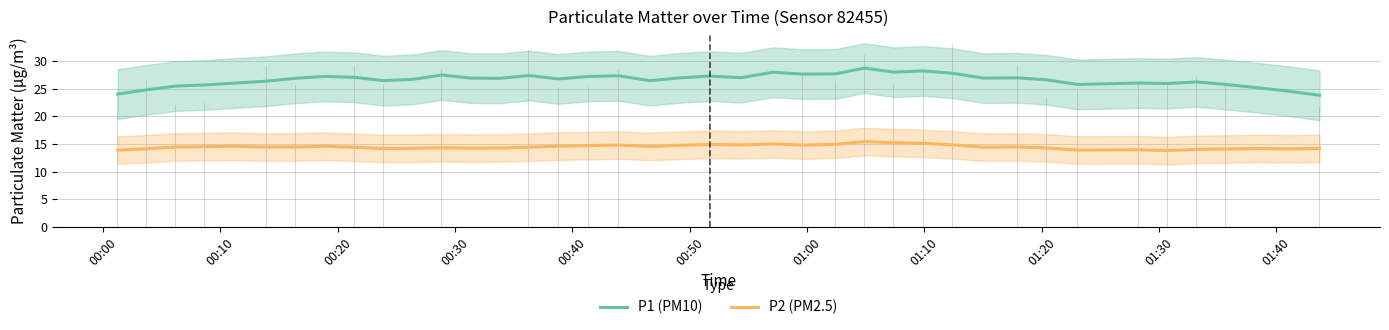

What is the highest value of the P1 (PM10) series?

28.7